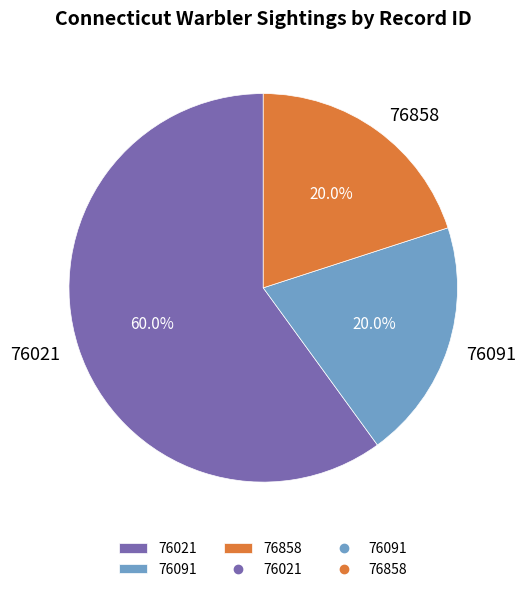

What is the largest slice in the pie chart?

76021